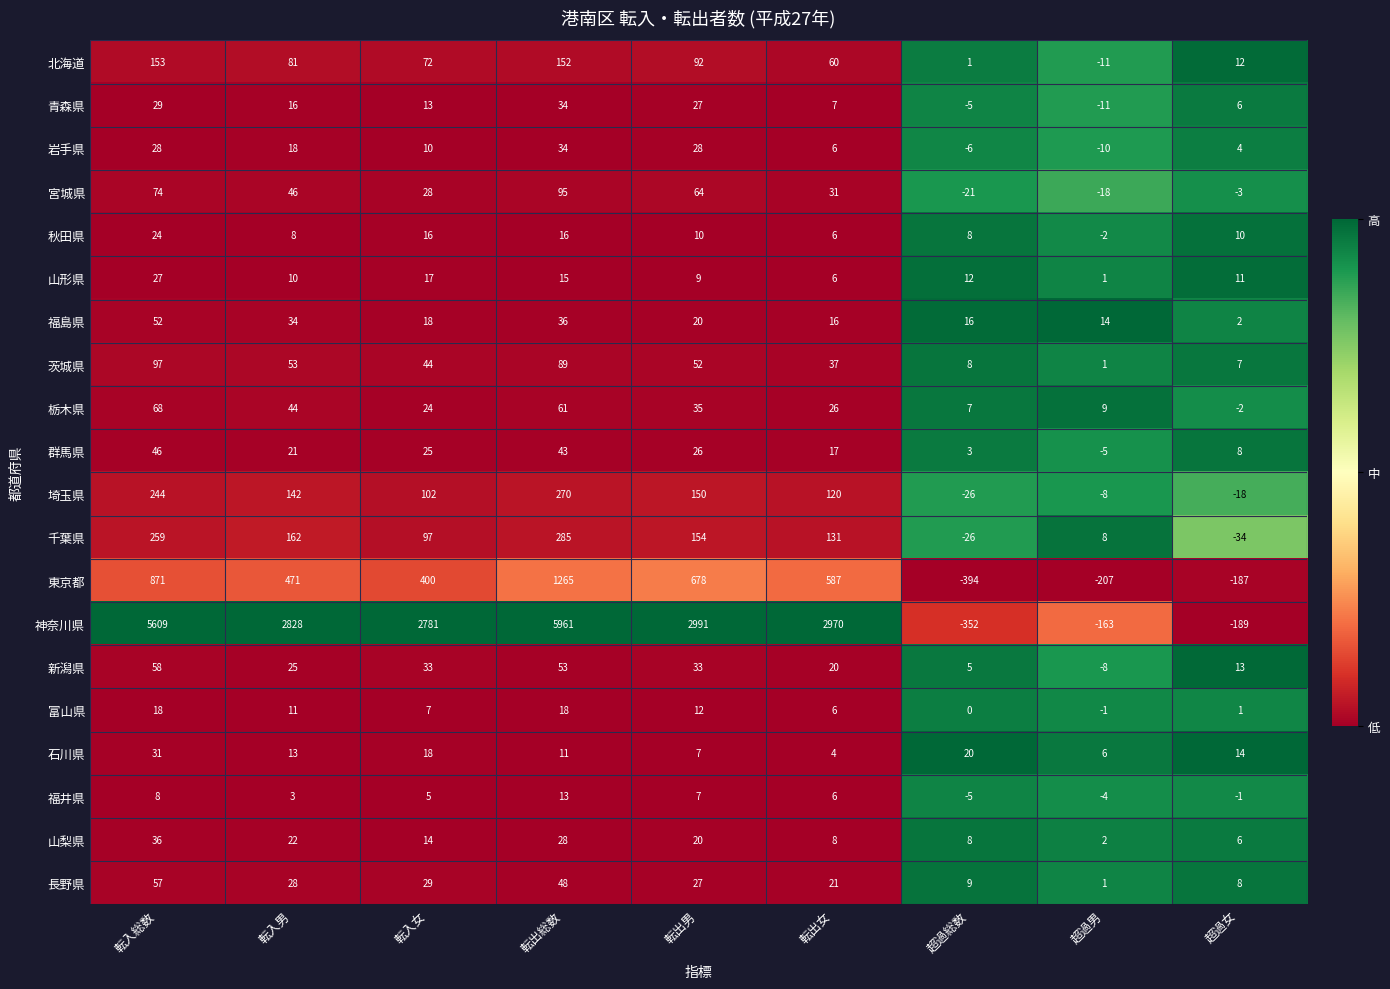

True or false: 岩手県 has a value of 6 at 転出女.

True